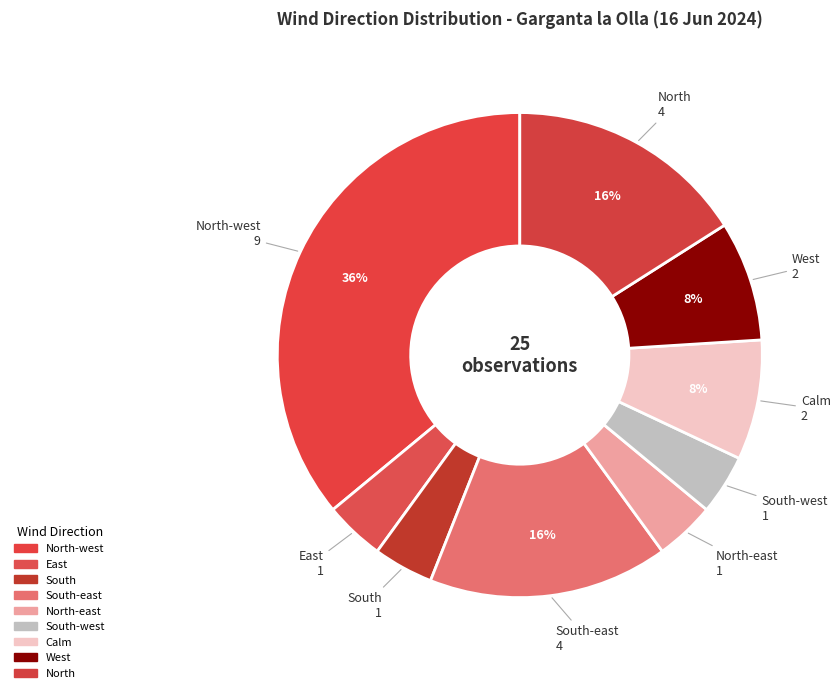

How many slices are in this pie chart?

9